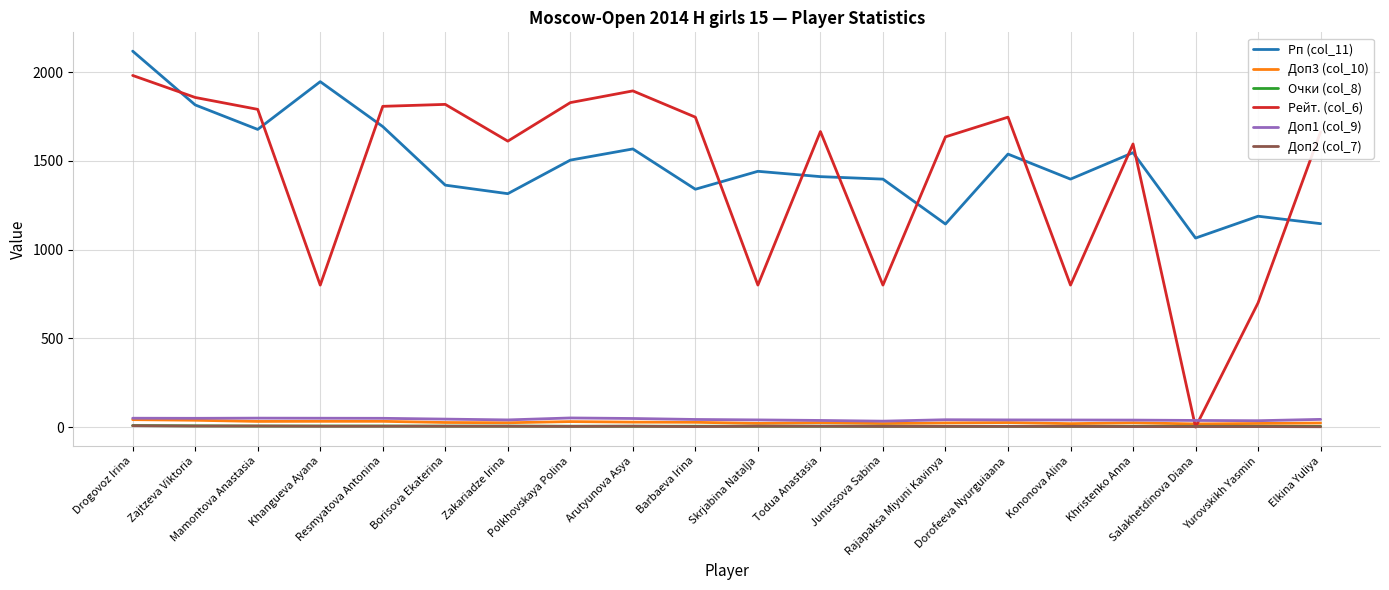

True or false: Доп3 (col_10) has a value of 31.0 at Polkhovskaya Polina.

True